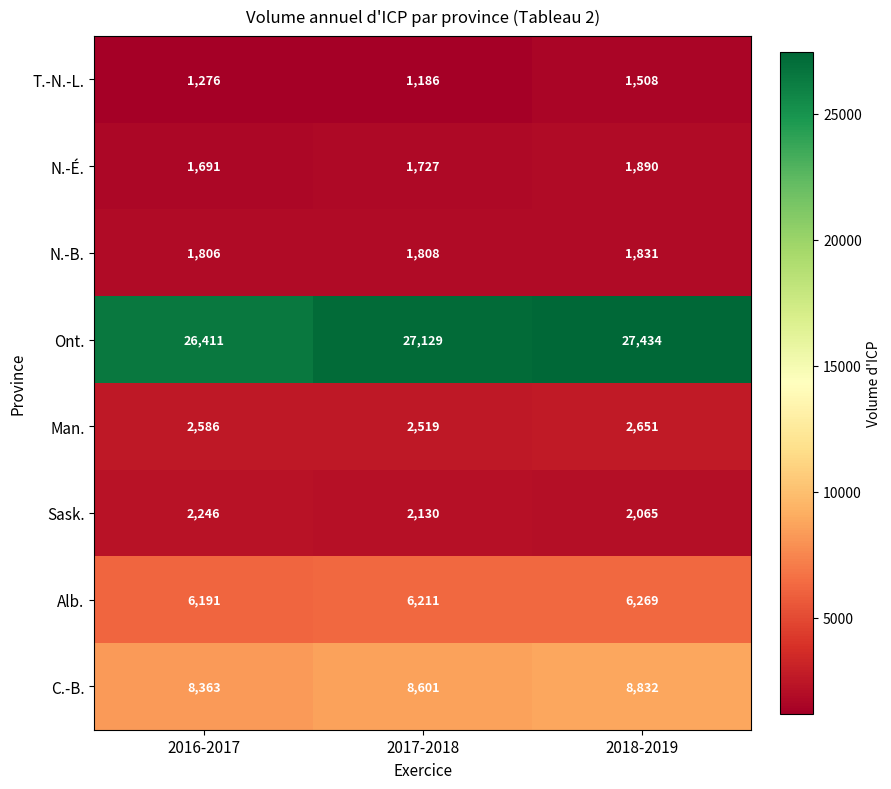

At which category is the sum across all series the highest?

2018-2019